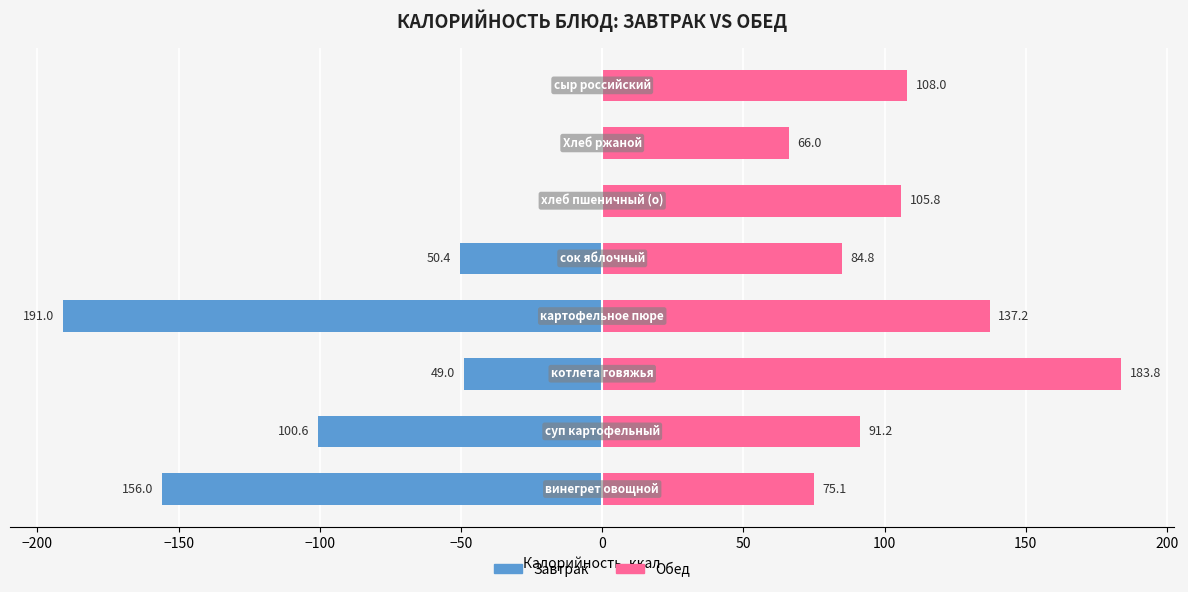

How many series are shown in this chart?

2